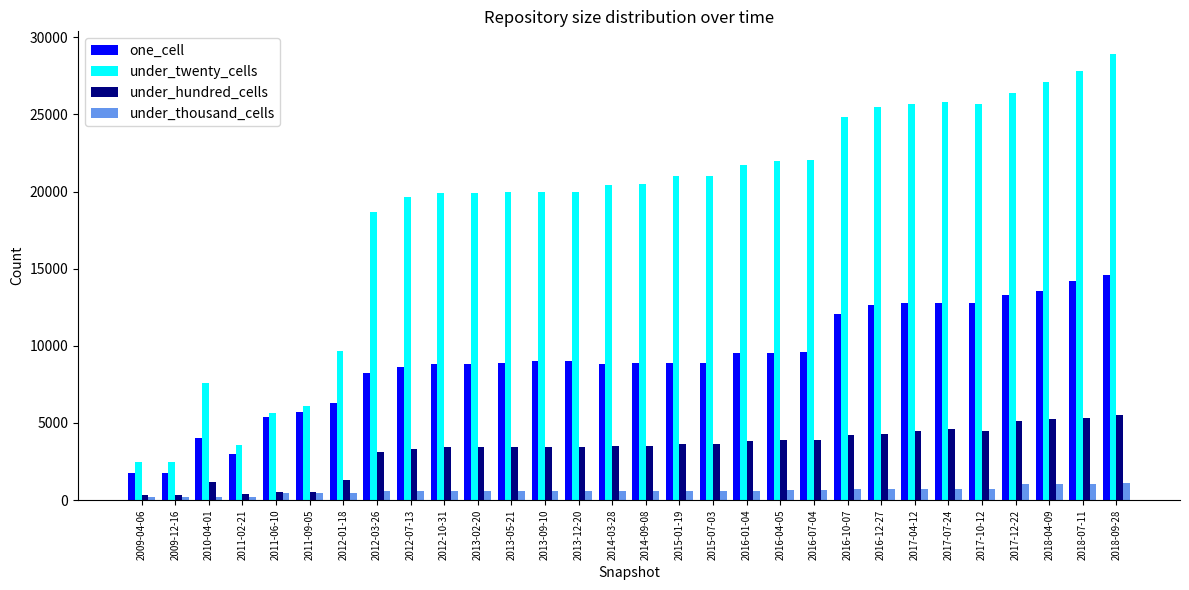

What is the total value across all series at 2015-01-19?

34085